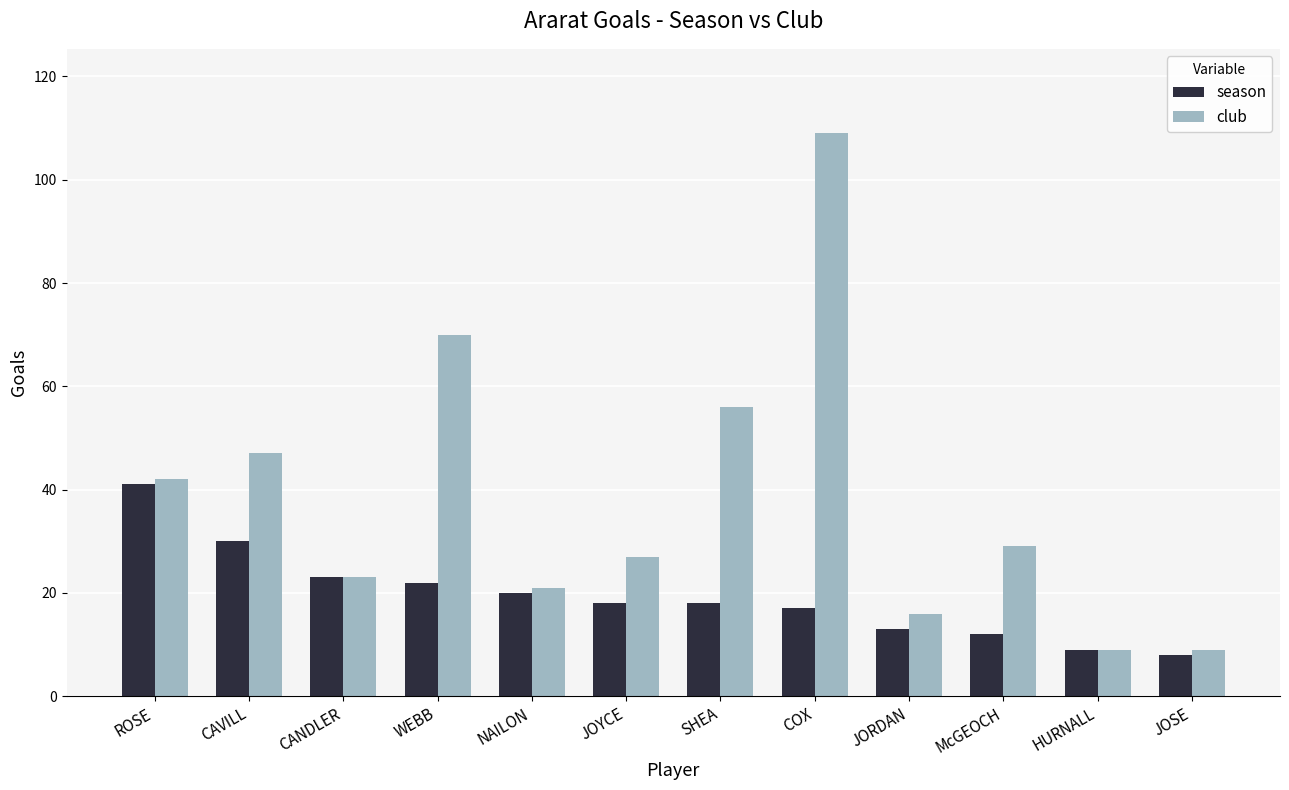

What is the greatest value displayed?

109